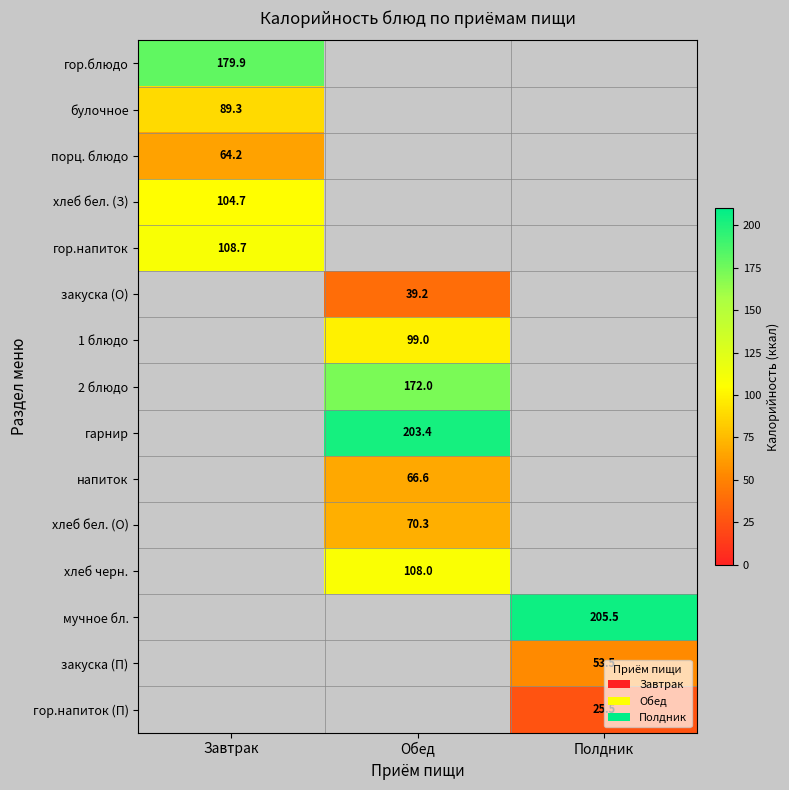

What is the difference between the highest and lowest values at Завтрак?

115.7